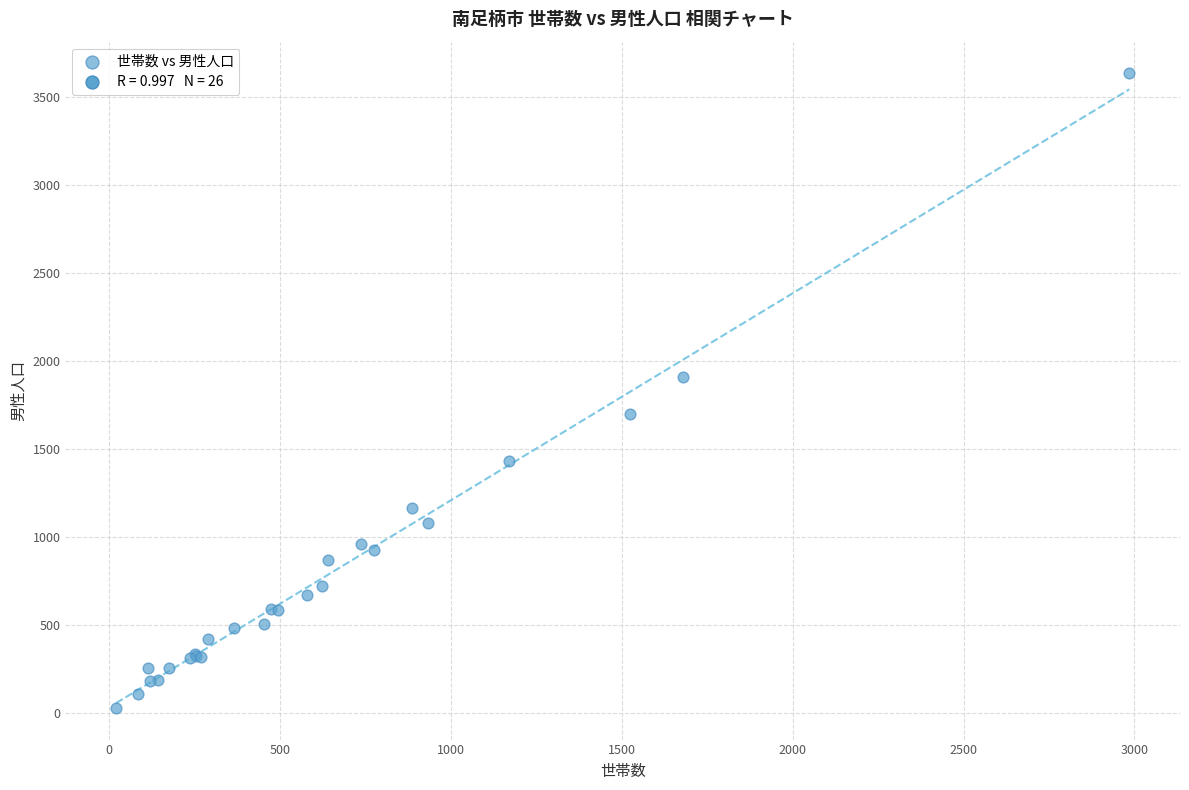

What Y value in the scatter plot is closest to 1832?

1909